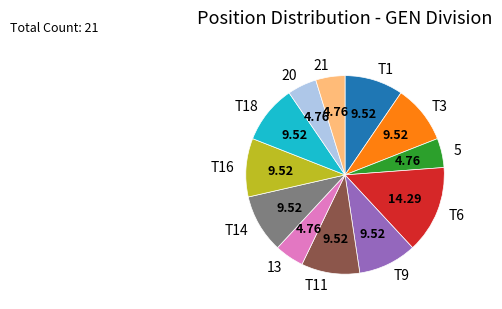

What is the ratio of the value at T14 to the value at T11?

1.0